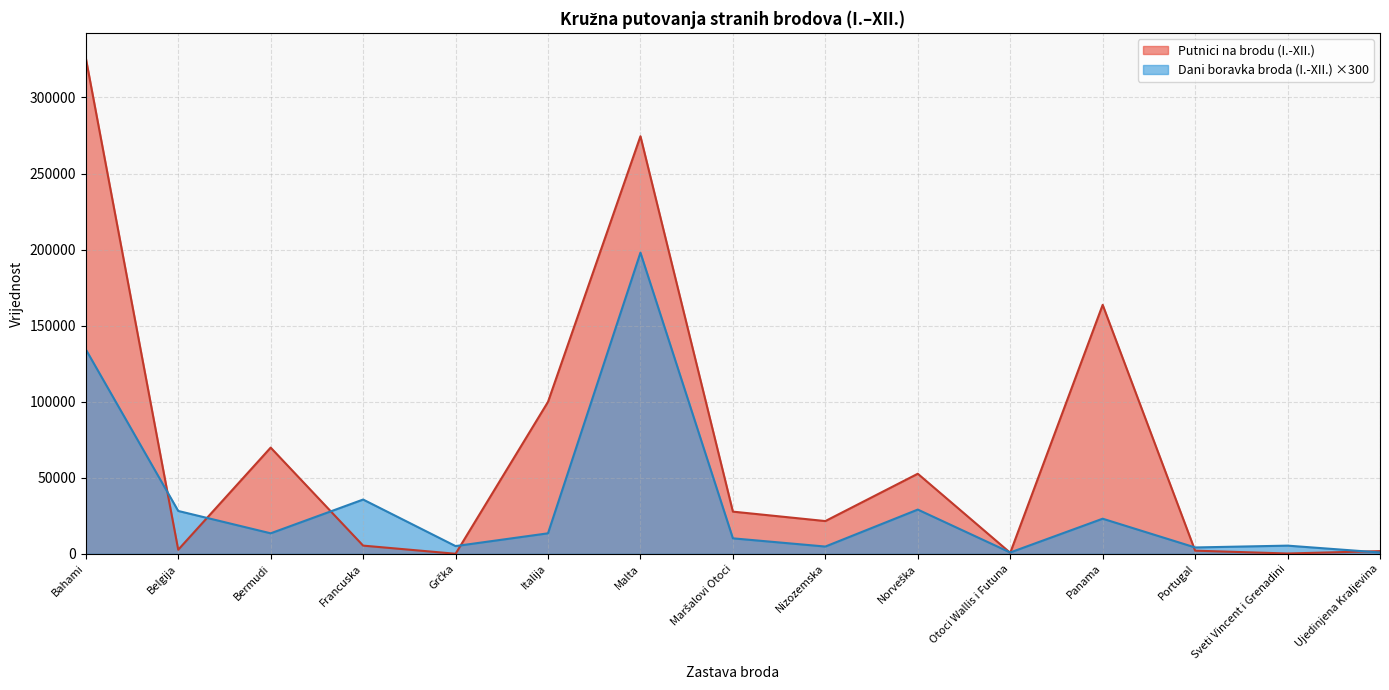

What is the label of the 6th point from the left?

Italija